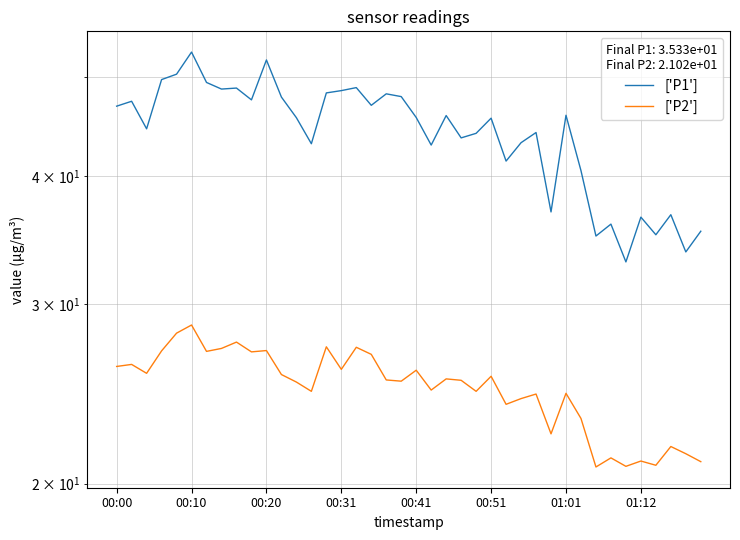

How many categories are shown in the chart?

40